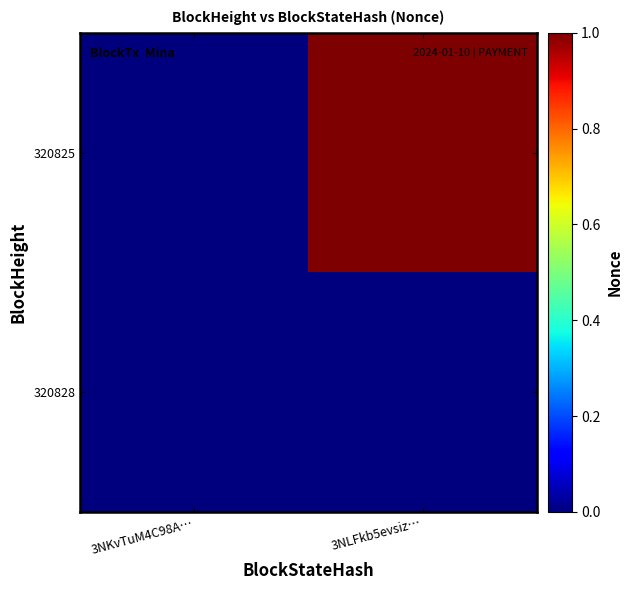

Which series has the largest total across all categories?

320825